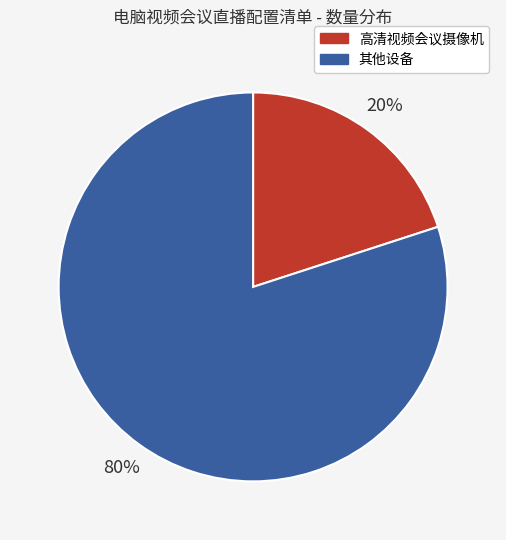

Is there a majority slice in this chart?

Yes